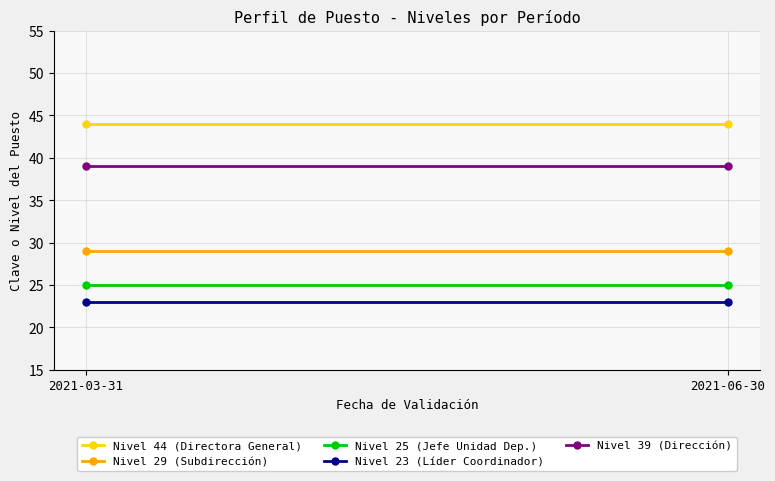

What is the sum of all Nivel 25 (Jefe Unidad Dep.) values?

50